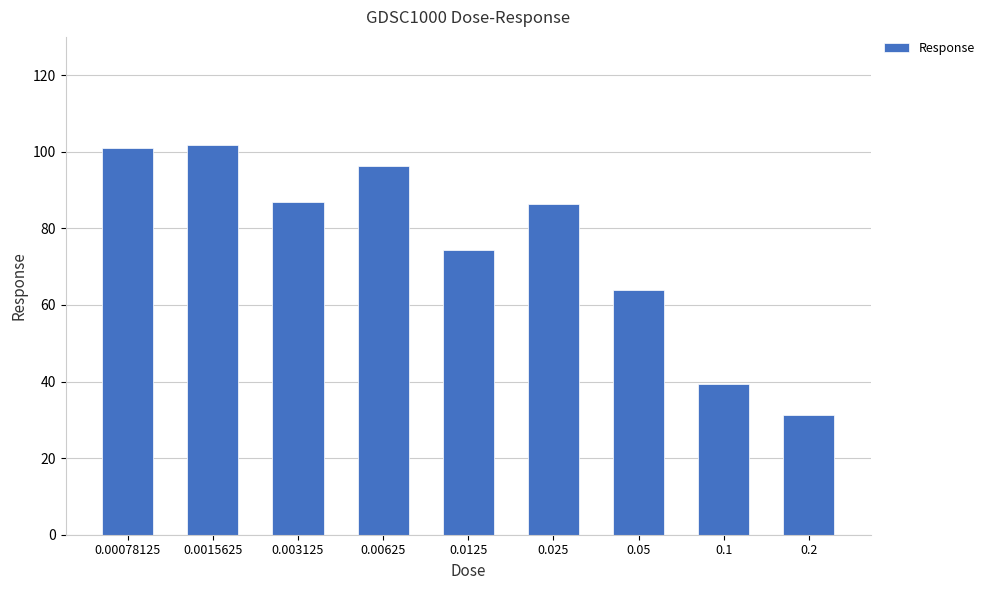

Between 0.003125 and 0.0125, which is larger?

0.003125